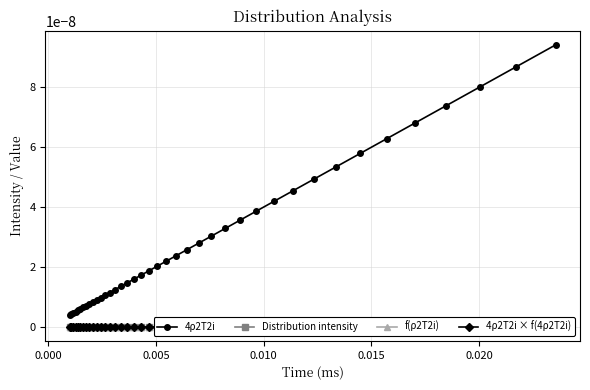

How many lines are shown in the chart?

4